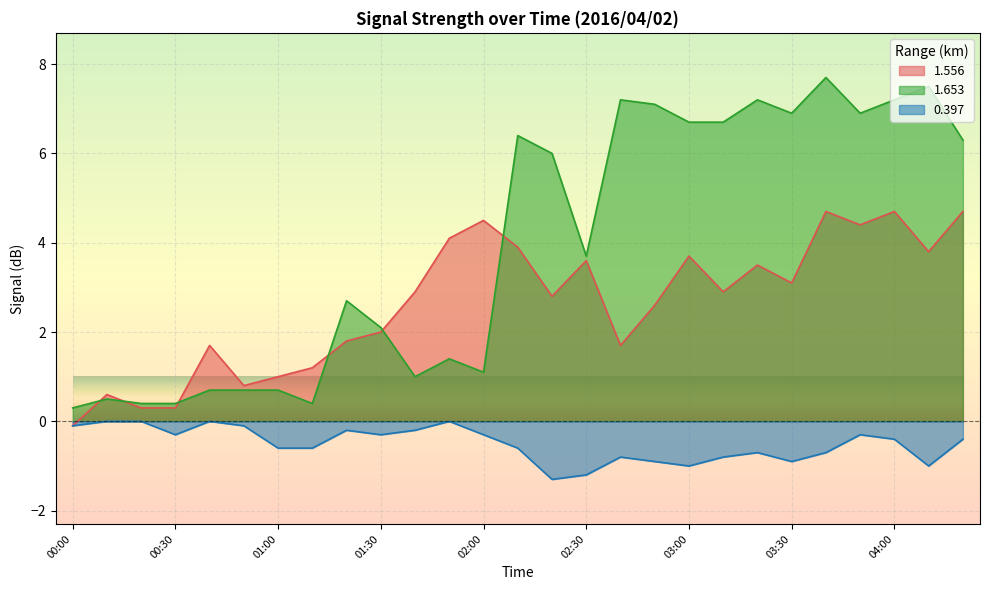

True or false: 1.556 has more than 2 interior local peaks.

True